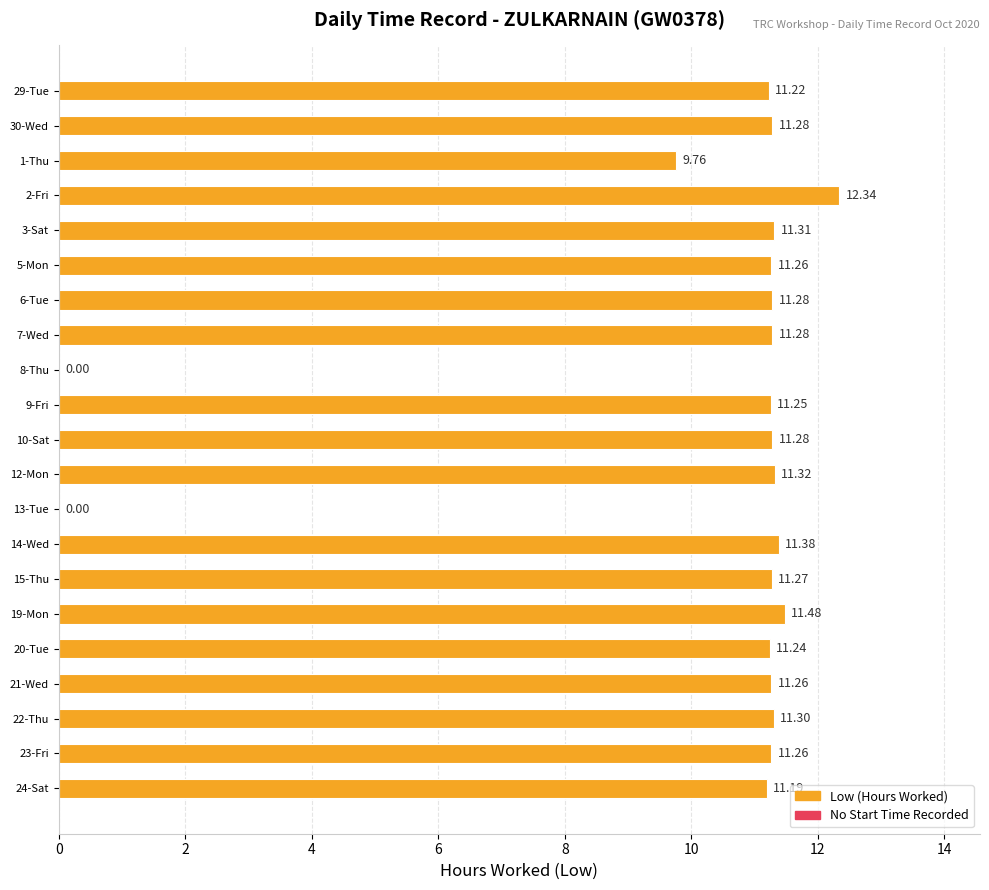

What is the sum of the values at 7-Wed and 24-Sat?

22.5